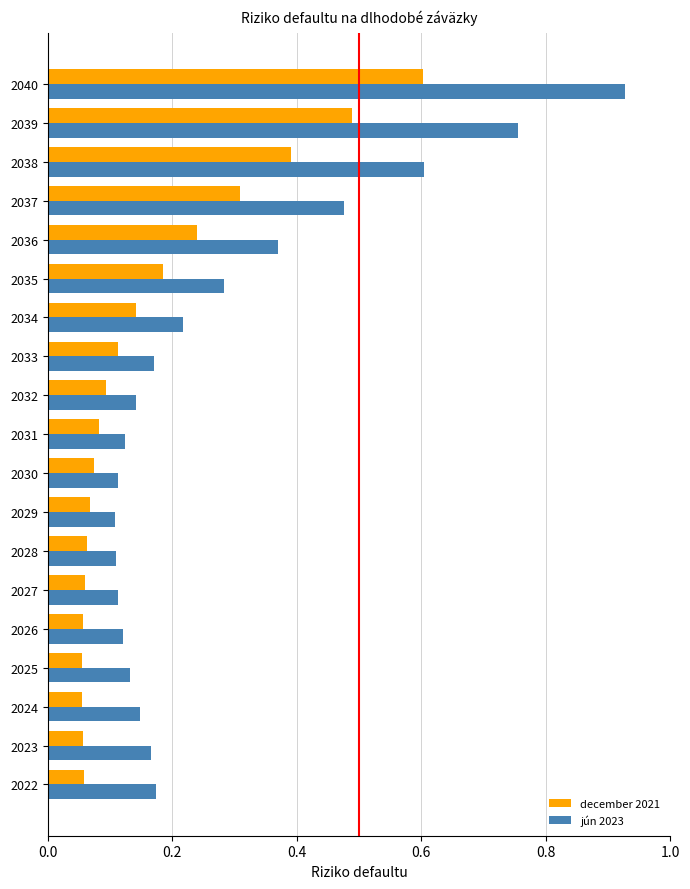

Which series changed the most between 2032 and 2035?

jún 2023